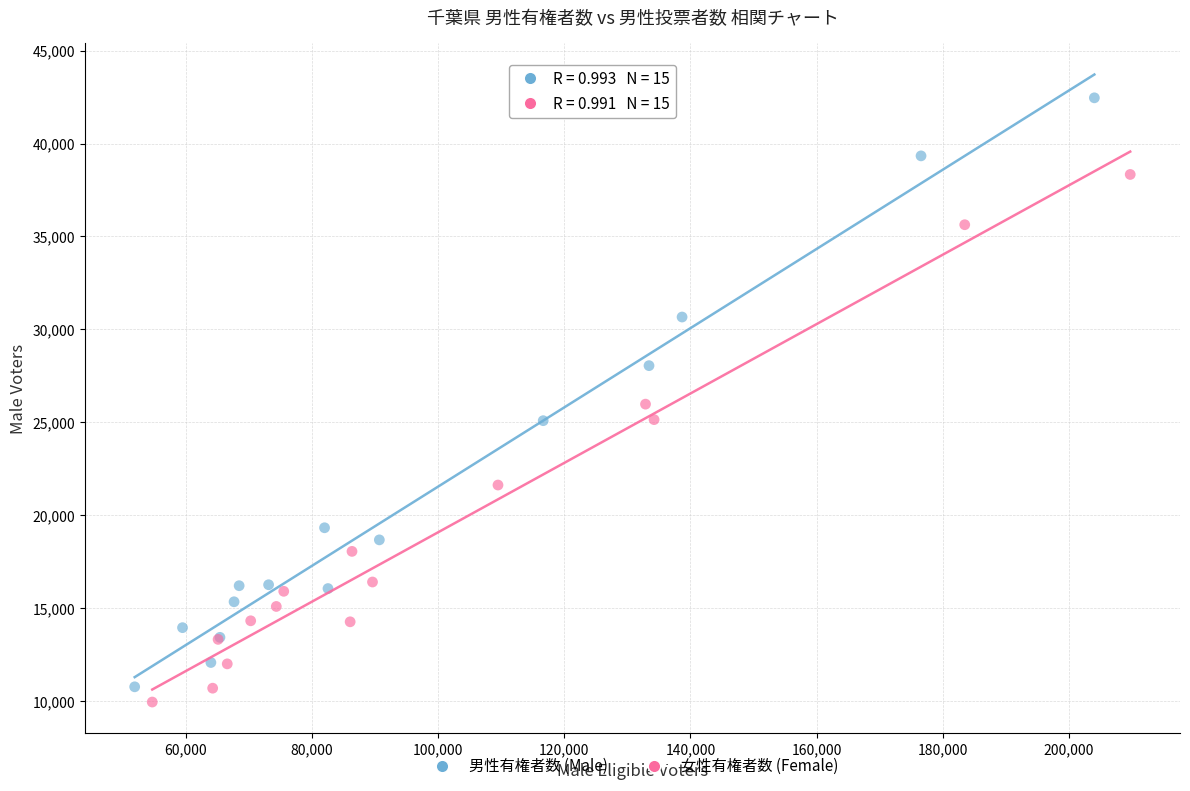

Which series reaches the minimum Y coordinate?

女性有権者数 (Female)